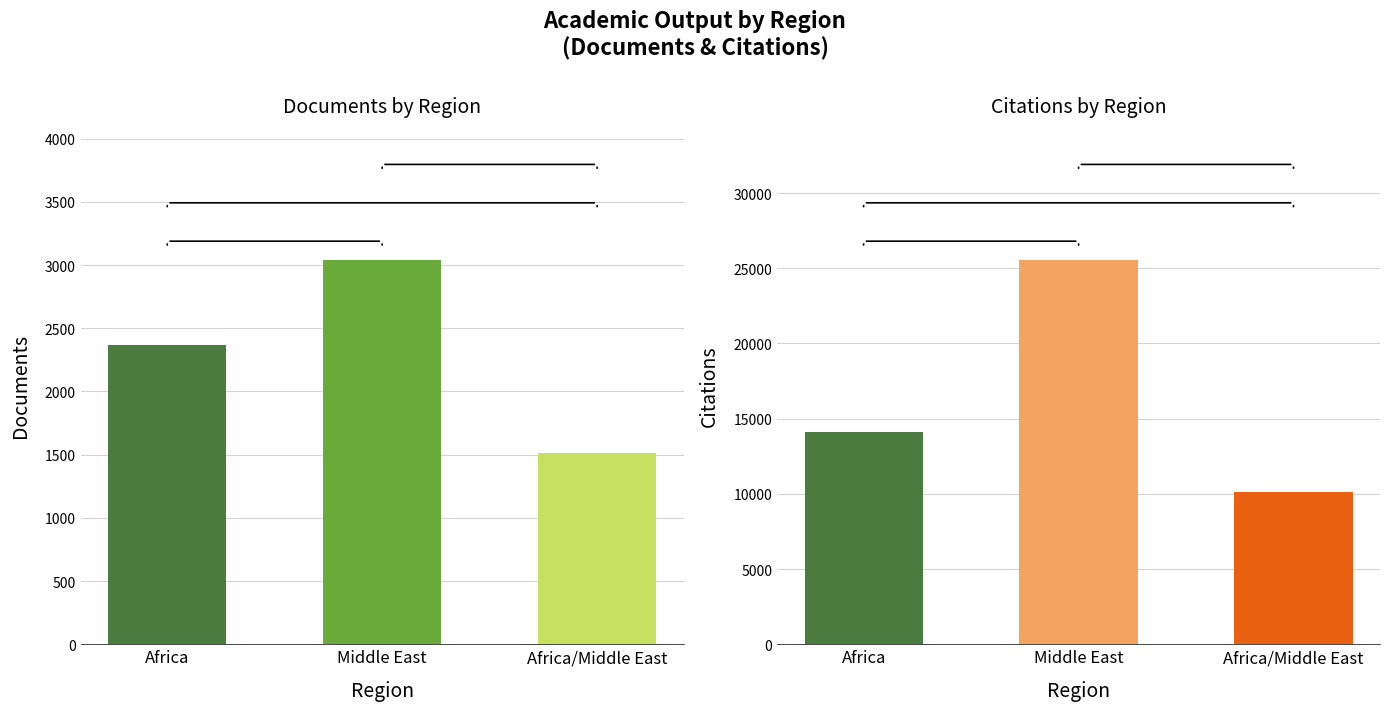

What is the spread (max minus min) of values at Africa/Middle East?

8621